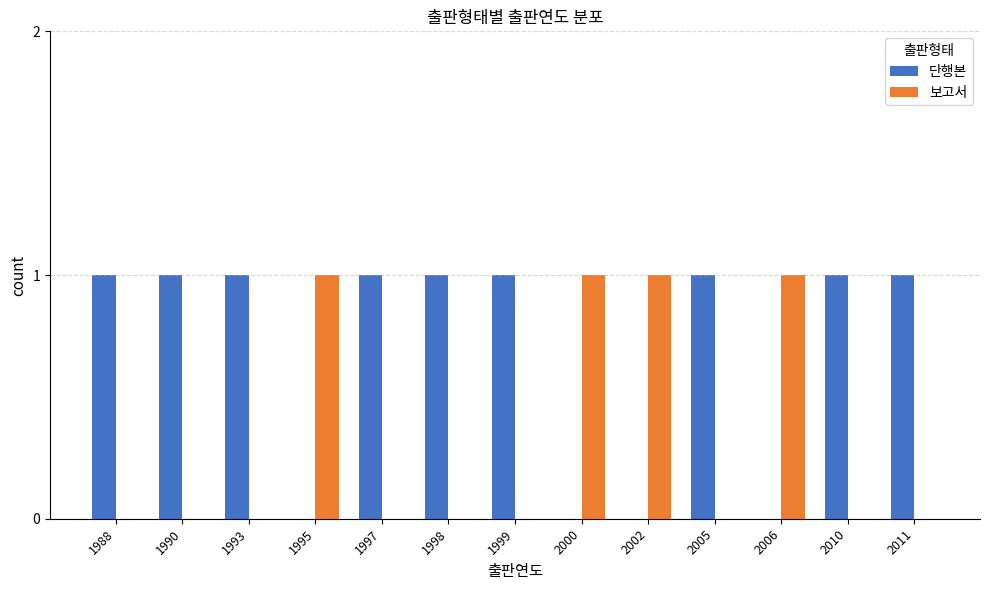

The value of 단행본 at 2005 is 0. True or false?

False